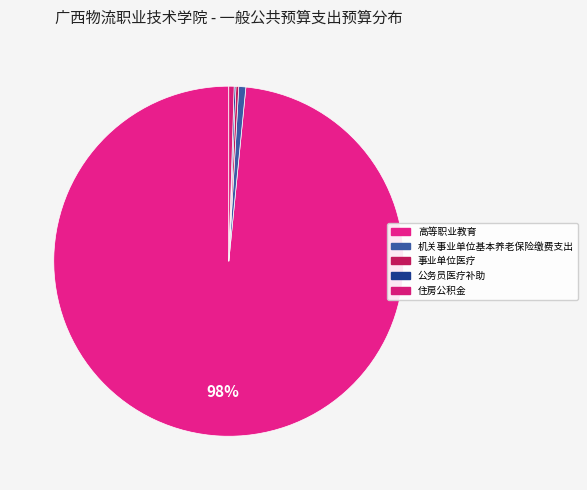

Does any single category account for the majority?

Yes